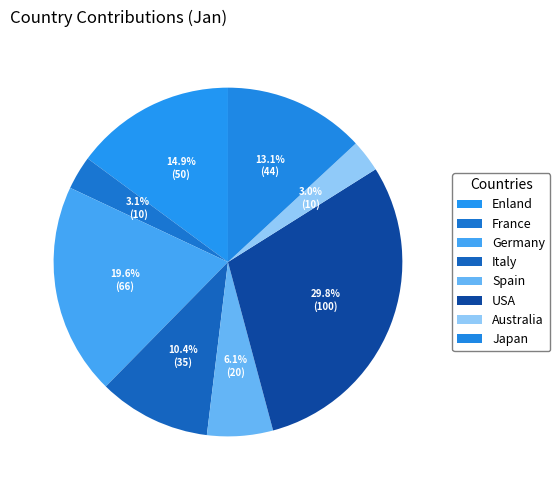

To the nearest percent, what is the combined percentage of Japan and France?

16%